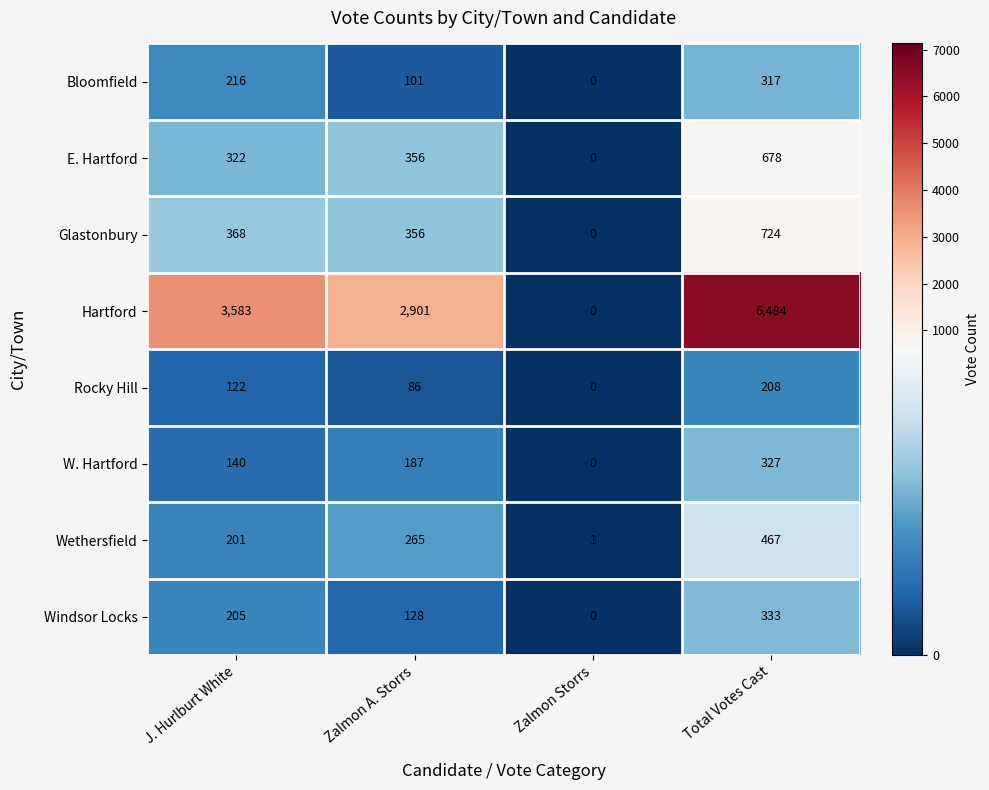

What is the difference between the highest and lowest values at Zalmon A. Storrs?

2815